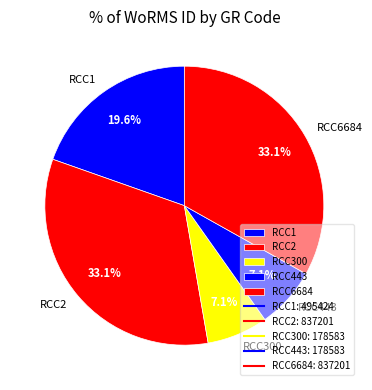

To the nearest percent, what is the average slice percentage?

20%